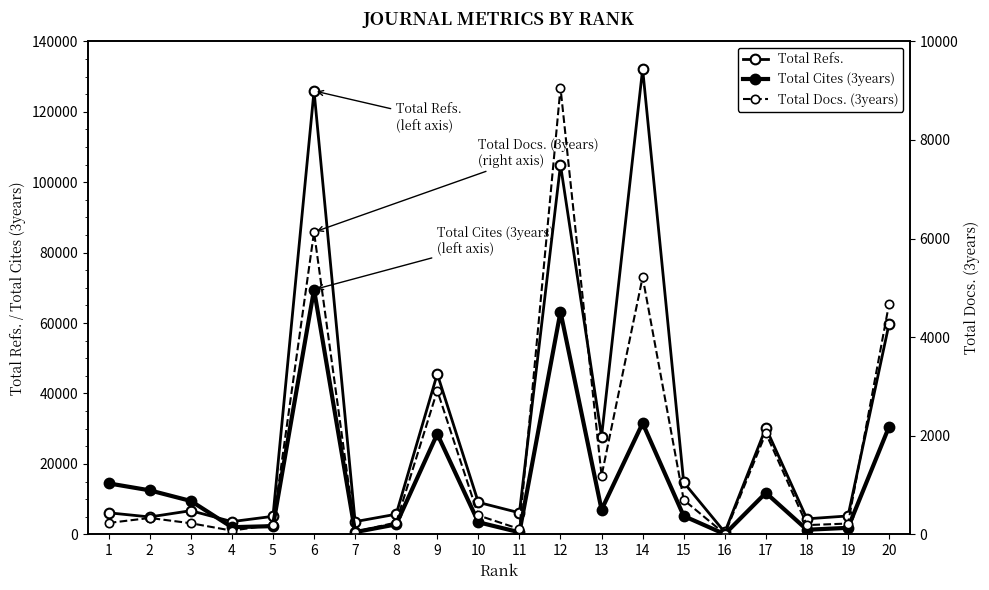

Which series has the largest range (max minus min)?

Total Refs.